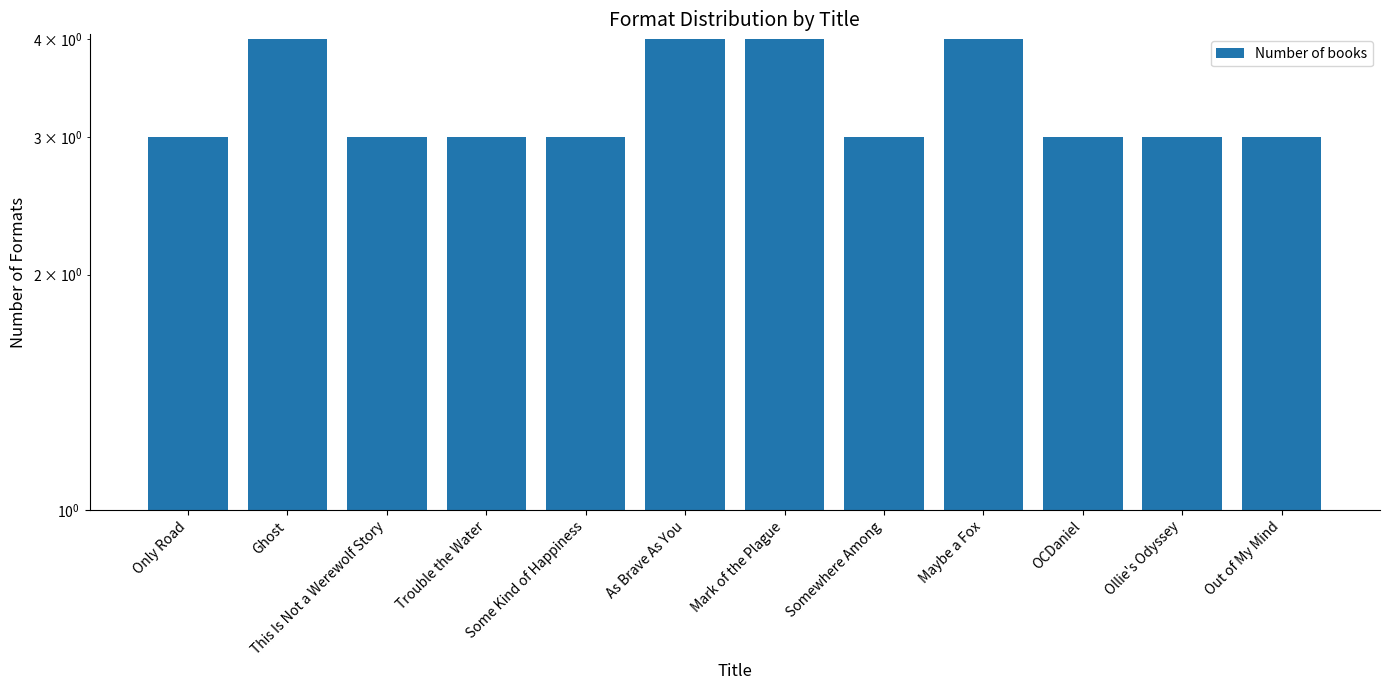

What is the label of the 2nd bar from the right?

Ollie's Odyssey